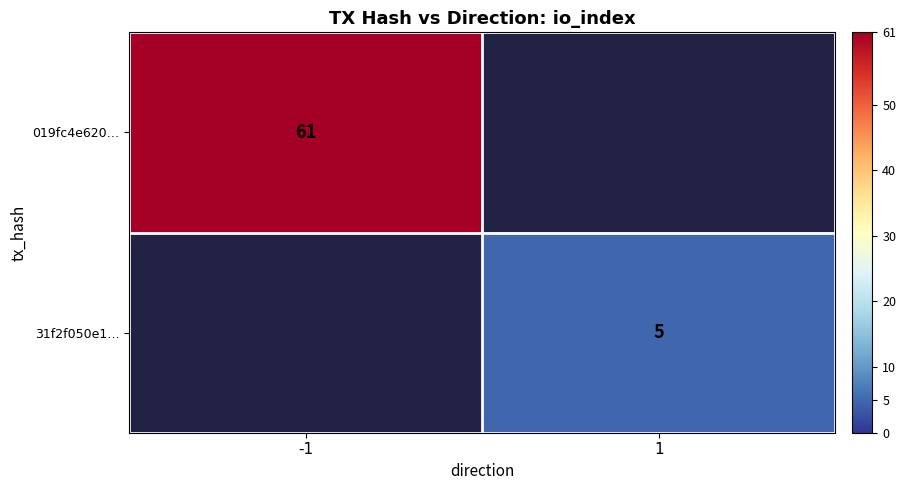

True or false: 31f2f050e1… has a value of 5 at 1.

True